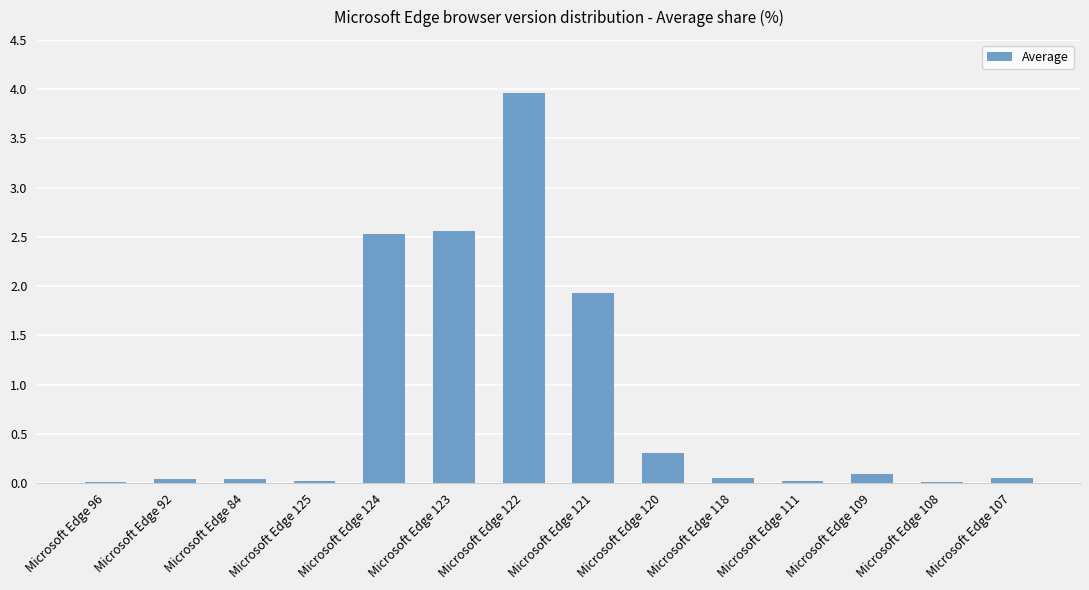

Is it true that the value at Microsoft Edge 96 is 0.0?

True